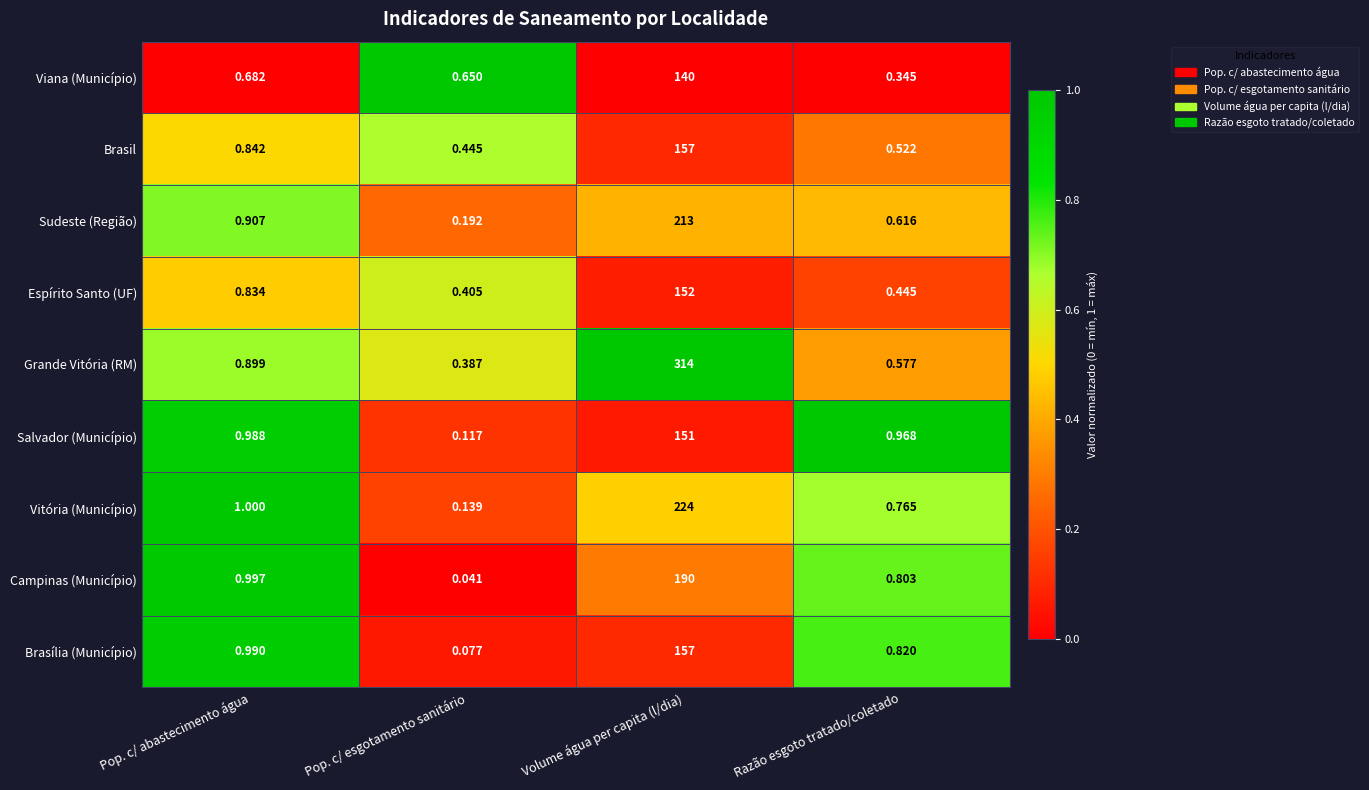

What is the maximum value shown in the chart?

314.0